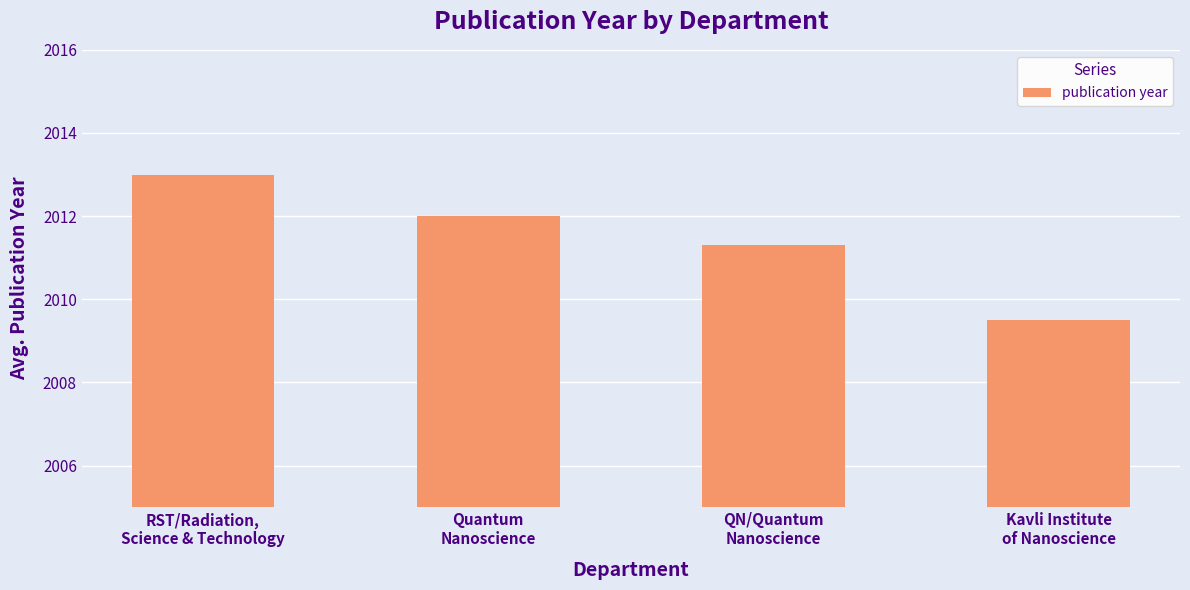

The value at Quantum
Nanoscience is 2947.8. True or false?

False